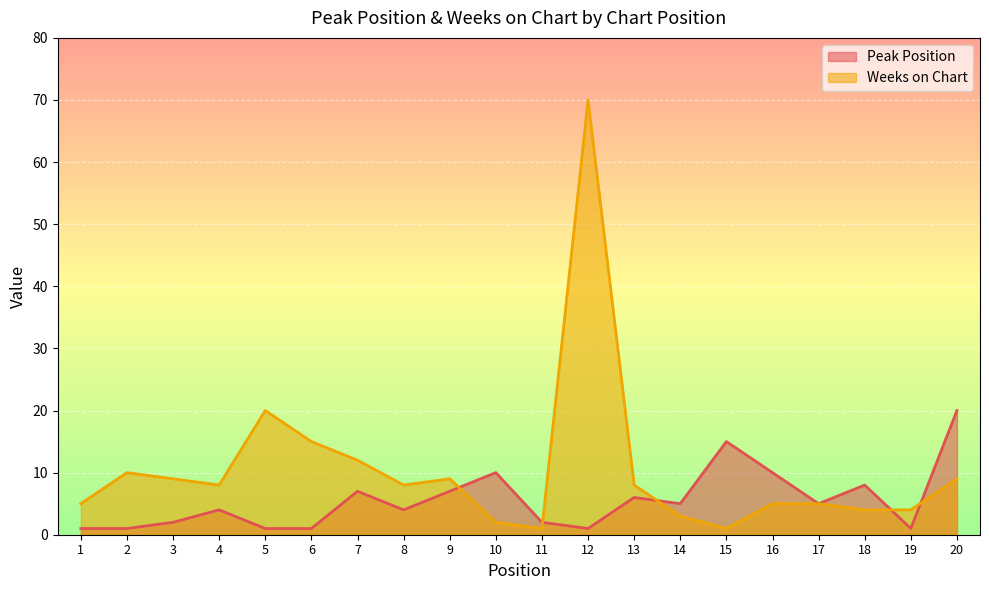

Reading left to right, transcribe all the data shown in this chart.

Peak Position: 1=1	2=1	3=2	4=4	5=1	6=1	7=7	8=4	9=7	10=10	11=2	12=1	13=6	14=5	15=15	16=10	17=5	18=8	19=1	20=20
Weeks on Chart: 1=5	2=10	3=9	4=8	5=20	6=15	7=12	8=8	9=9	10=2	11=1	12=70	13=8	14=3	15=1	16=5	17=5	18=4	19=4	20=9